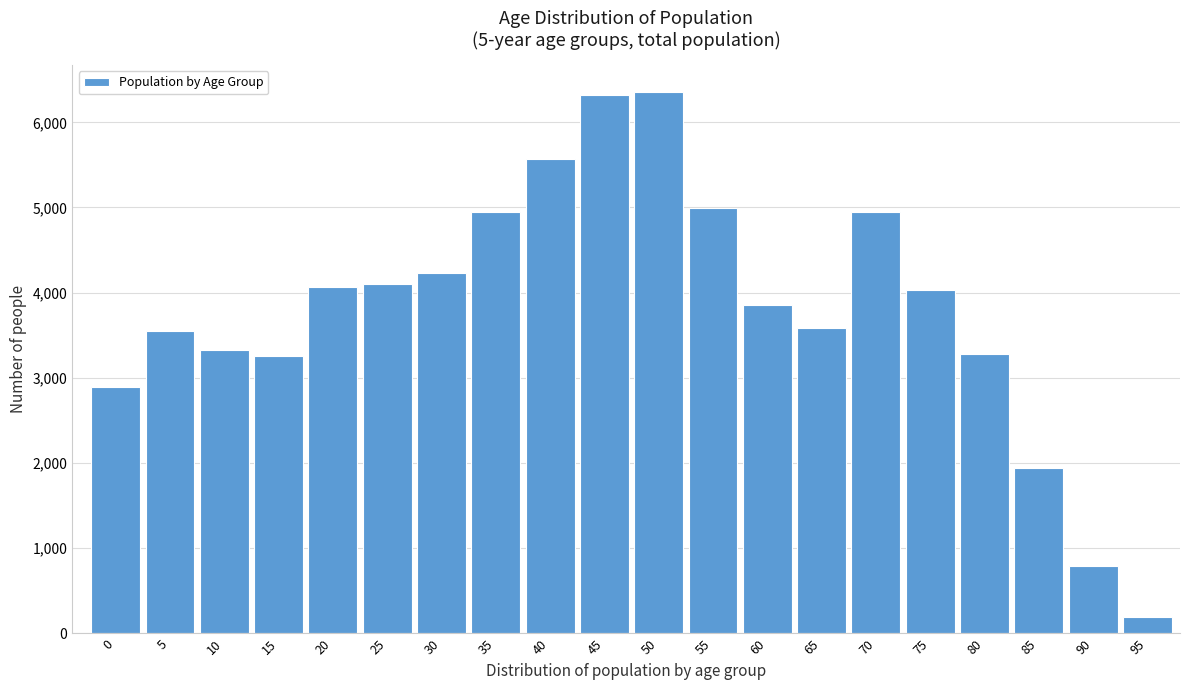

The value at 20 is 1747. True or false?

False